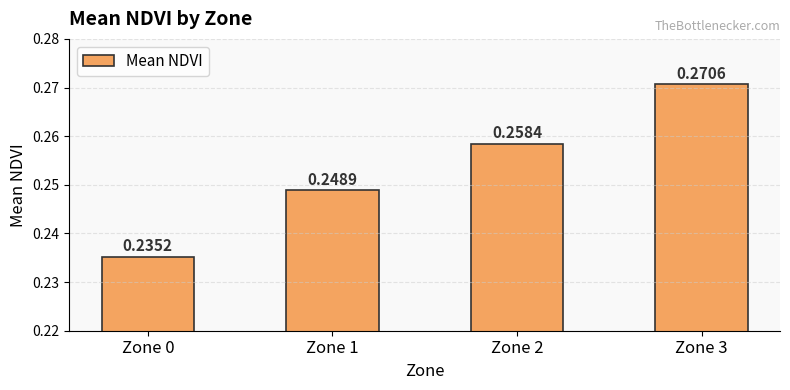

List the labels in order of value, smallest first.

Zone 0, Zone 1, Zone 2, Zone 3